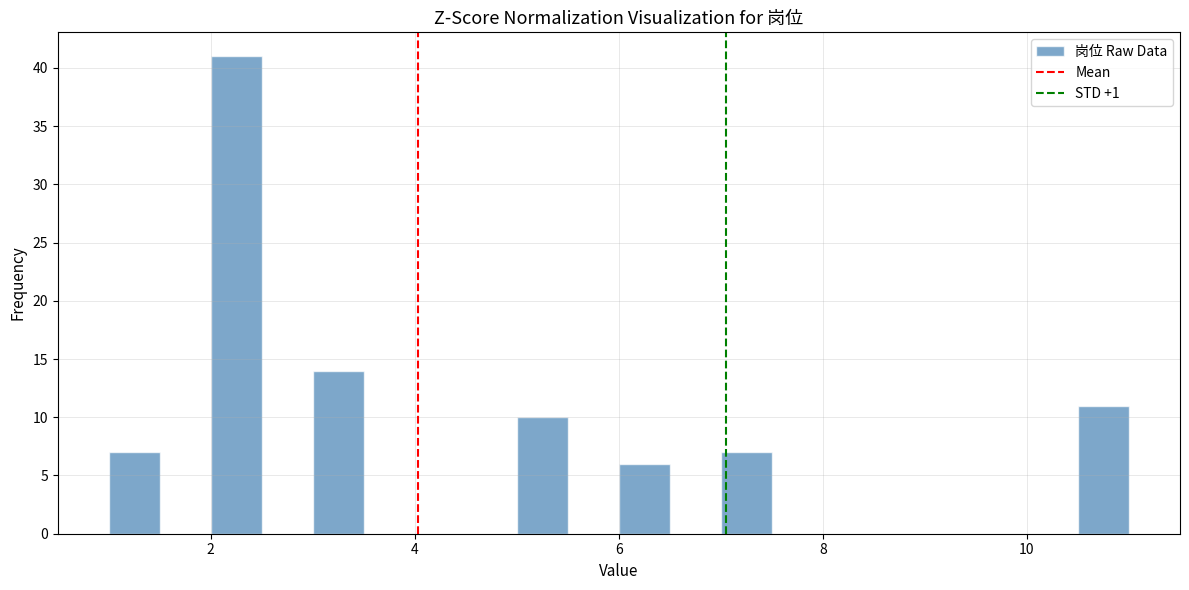

Read against the x-axis, roughly where is the centre of the tallest bar?

2.2